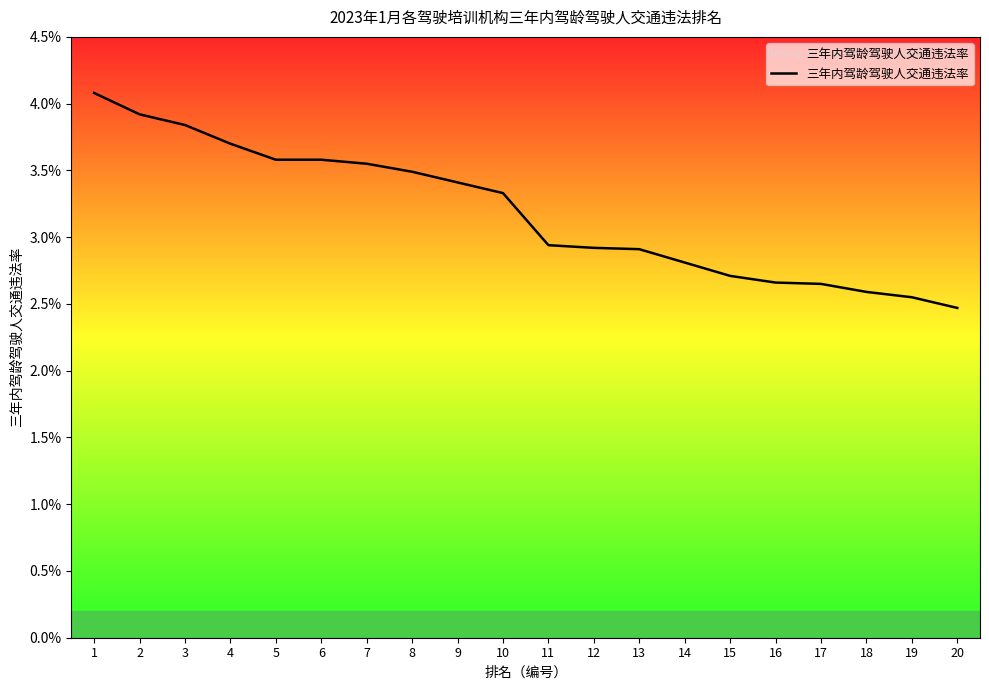

Is this an area chart (filled region under the line)?

Yes